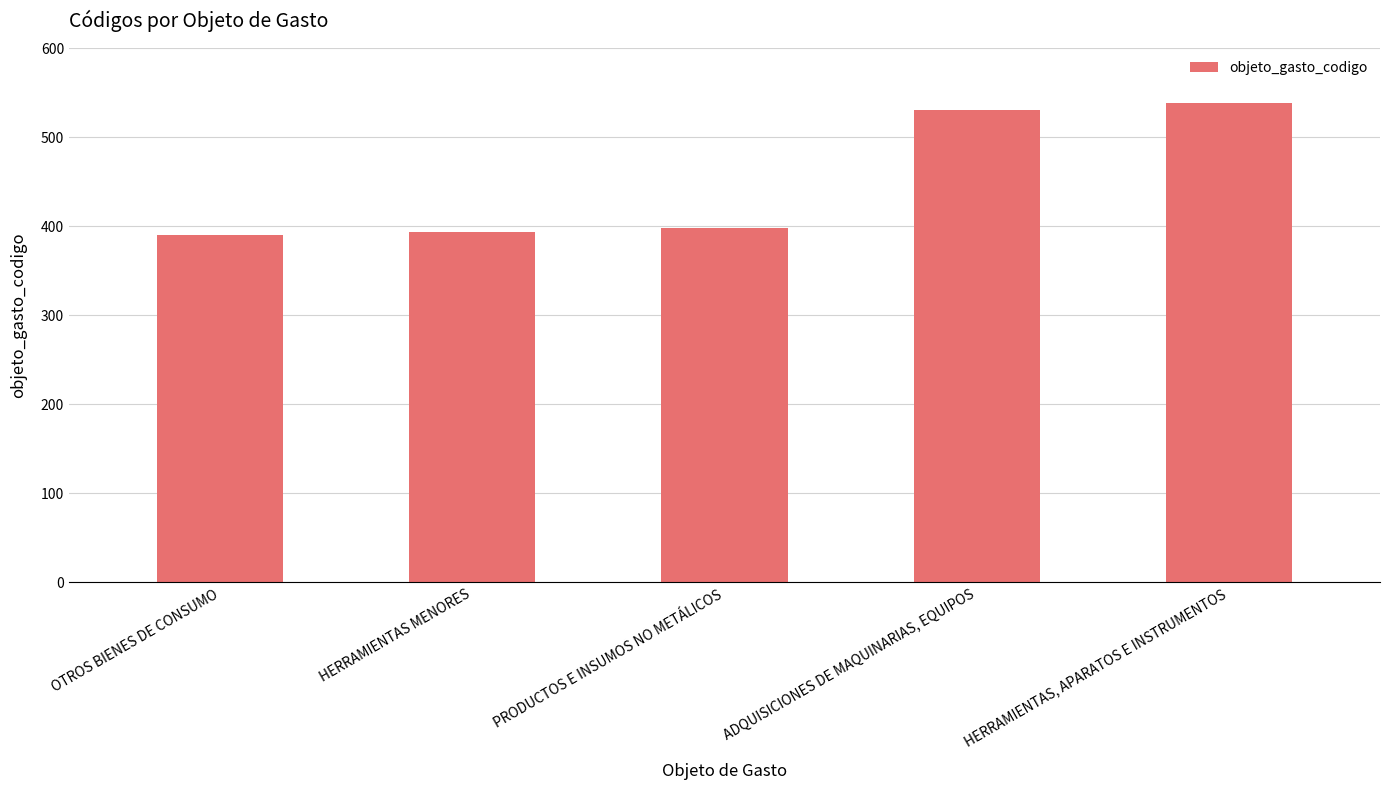

Is it true that the value at HERRAMIENTAS, APARATOS E INSTRUMENTOS is 196?

False